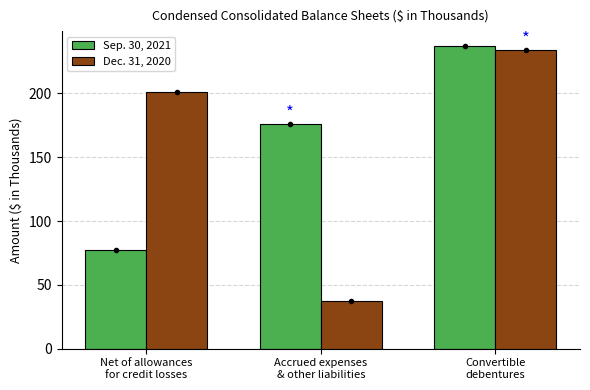

Is it true that Sep. 30, 2021 equals 77 at Net of allowances
for credit losses?

True